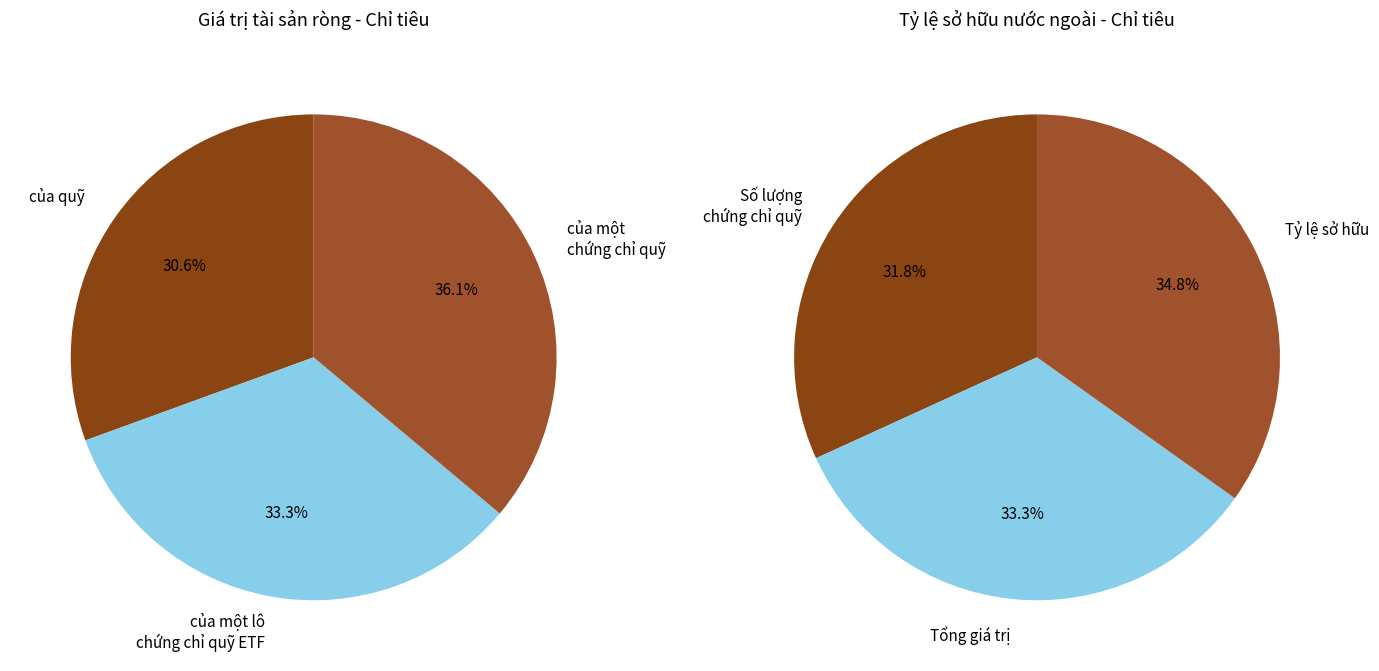

Do 3 and 1 together represent more than half of the pie?

Yes